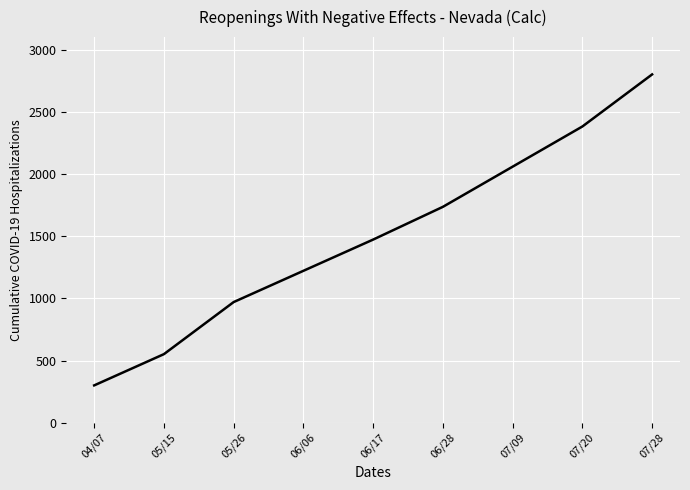

Approximately how many times larger is the value at 07/09 compared to 05/15?

3.7